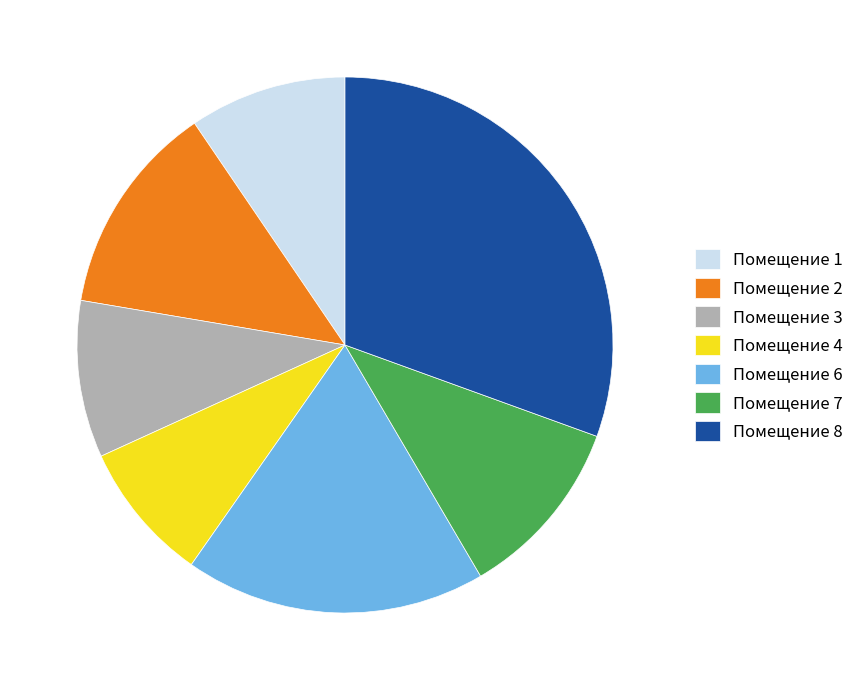

How many slices are in this pie chart?

7